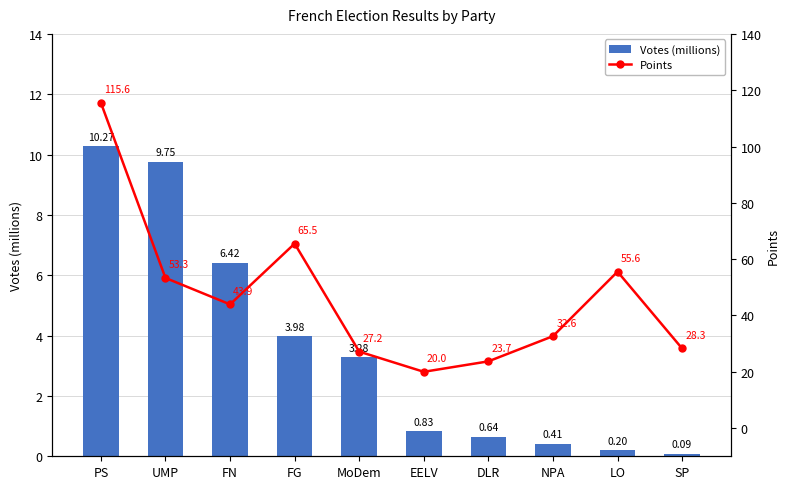

The Points series shows 28.3 at SP. True or false?

True